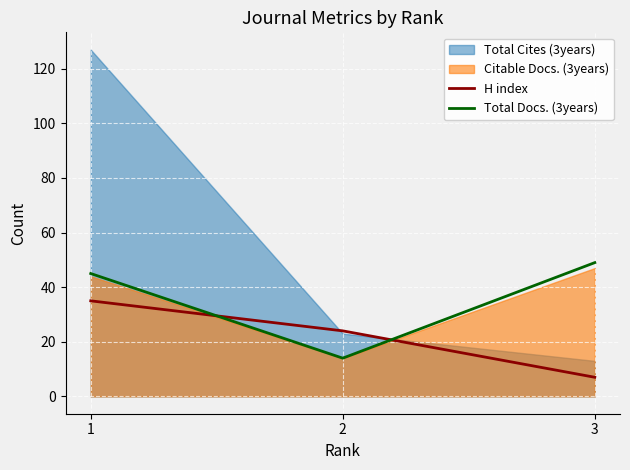

How many categories are shown in the chart?

3